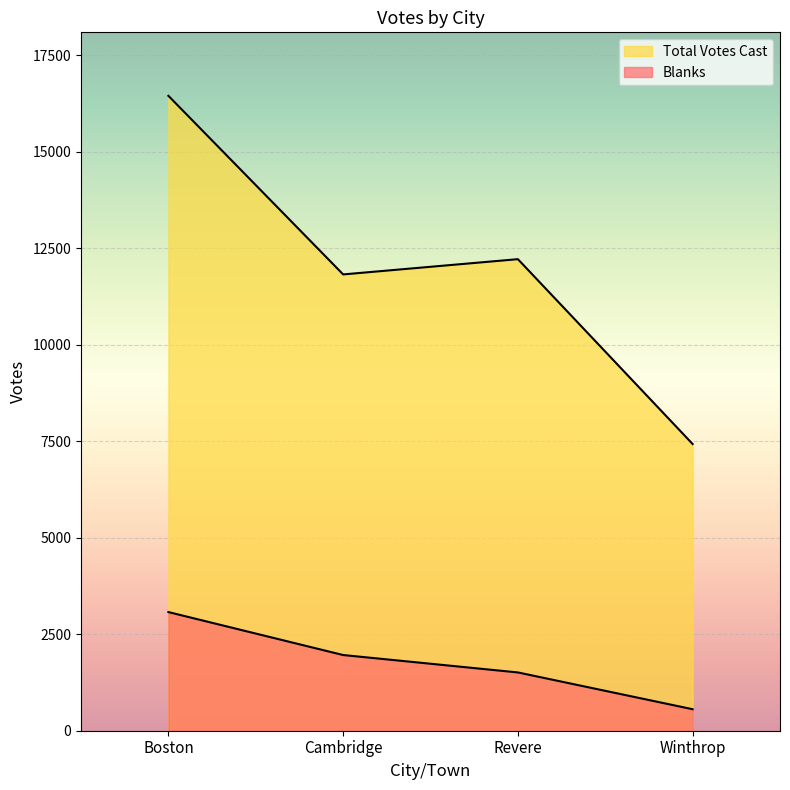

Count the number of categories in the chart.

4